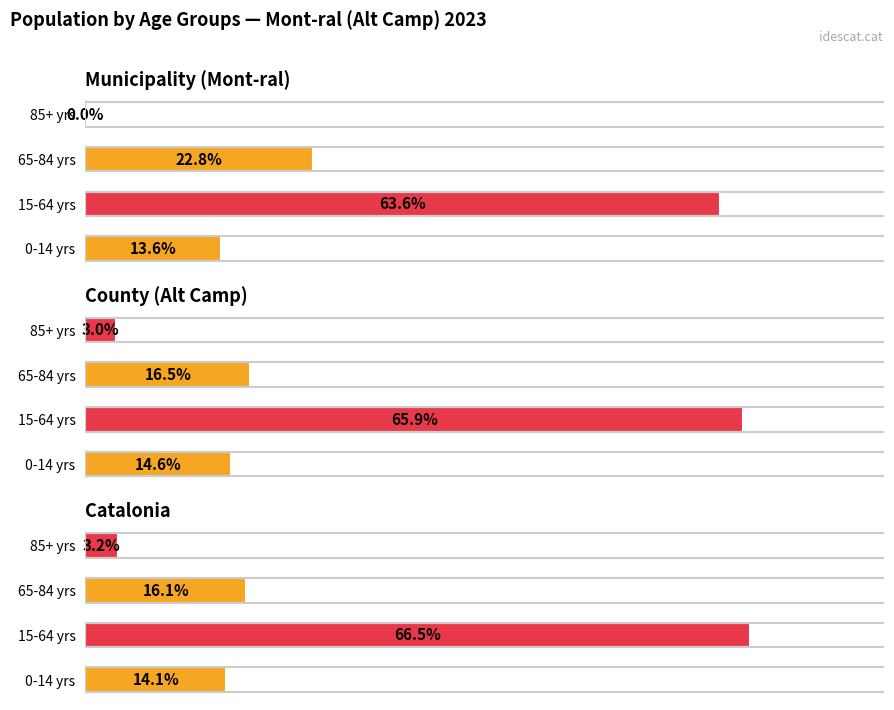

Does the chart contain stacked bars?

No